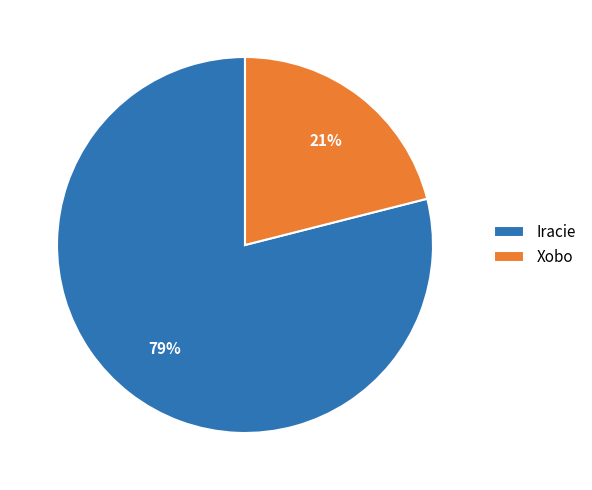

What is the ratio of the value at Xobo to the value at Iracie?

0.3